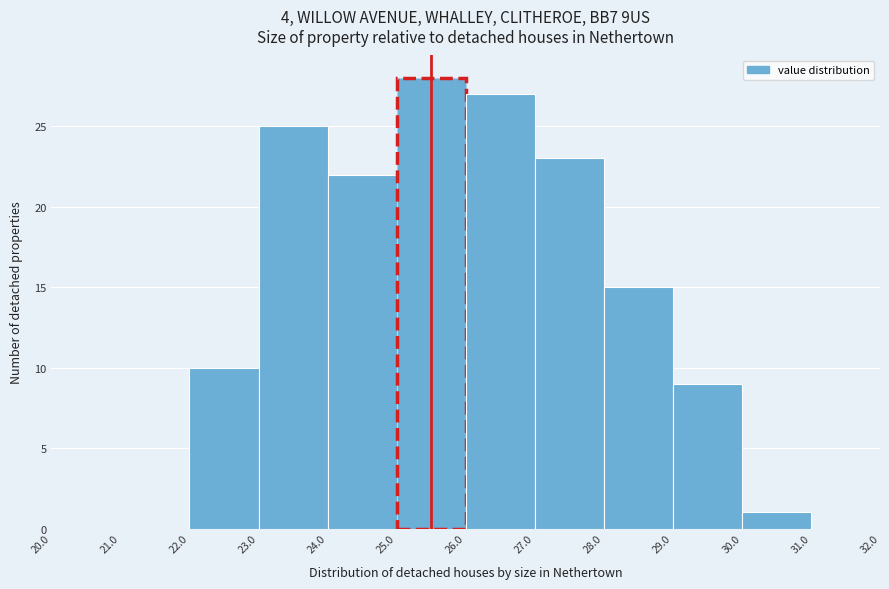

Reading left to right, transcribe this chart: for each bar, give the range it covers on the x-axis and its height. The values are not printed on the chart, so give them approximately, as read against the axis.

20.0 to 21.0: 0
21.0 to 22.0: 0
22.0 to 23.0: 10
23.0 to 24.0: 25
24.0 to 25.0: 22
25.0 to 26.0: 28
26.0 to 27.0: 27
27.0 to 28.0: 23
28.0 to 29.0: 15
29.0 to 30.0: 9
30.0 to 31.0: 1
31.0 to 32.0: 0